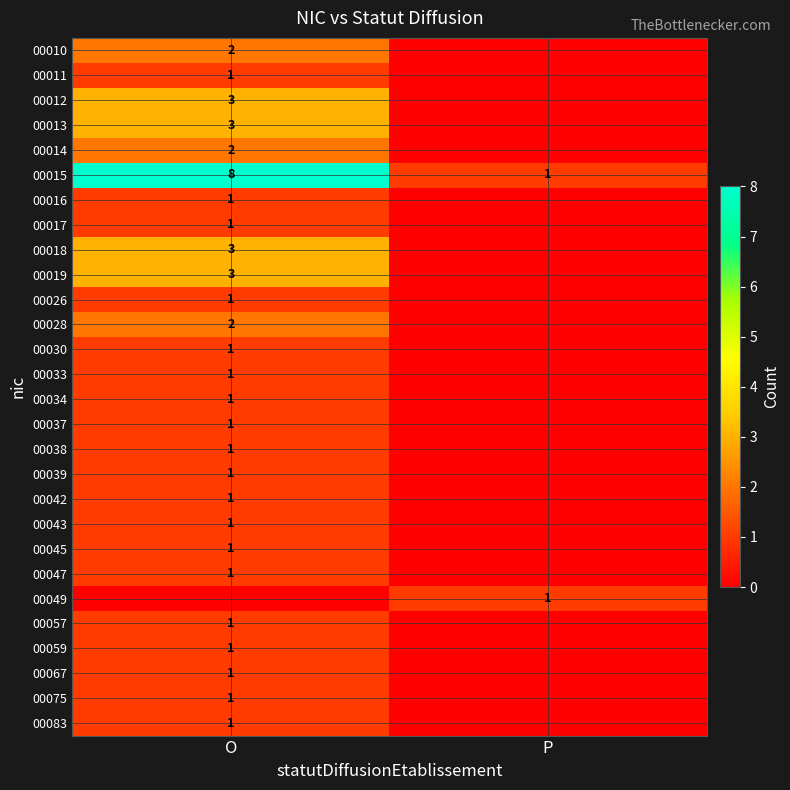

What is the difference between the highest and lowest values at O?

8